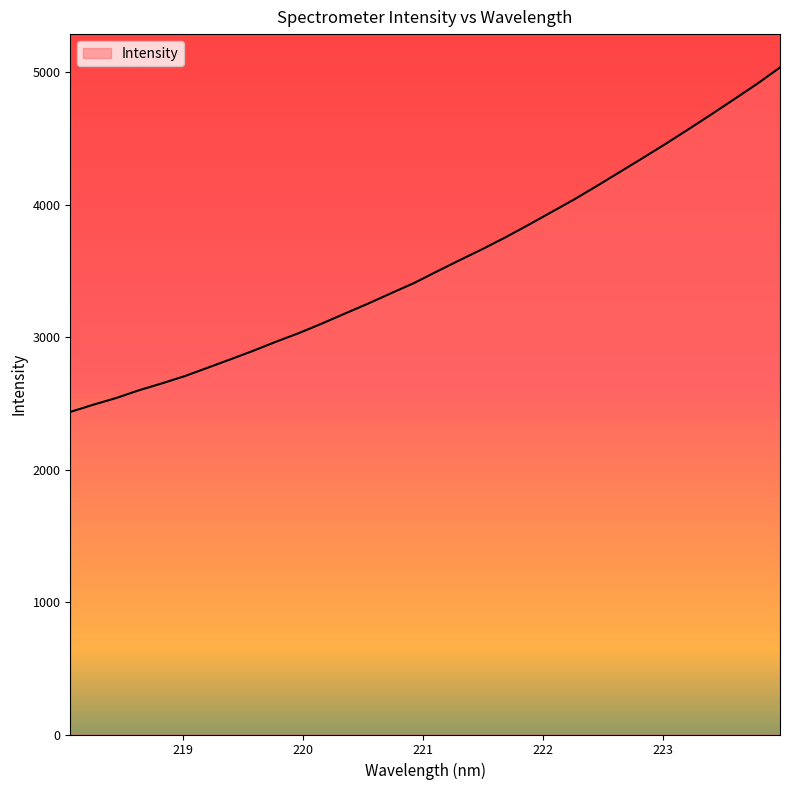

What is the difference between the maximum and minimum values?

2600.5